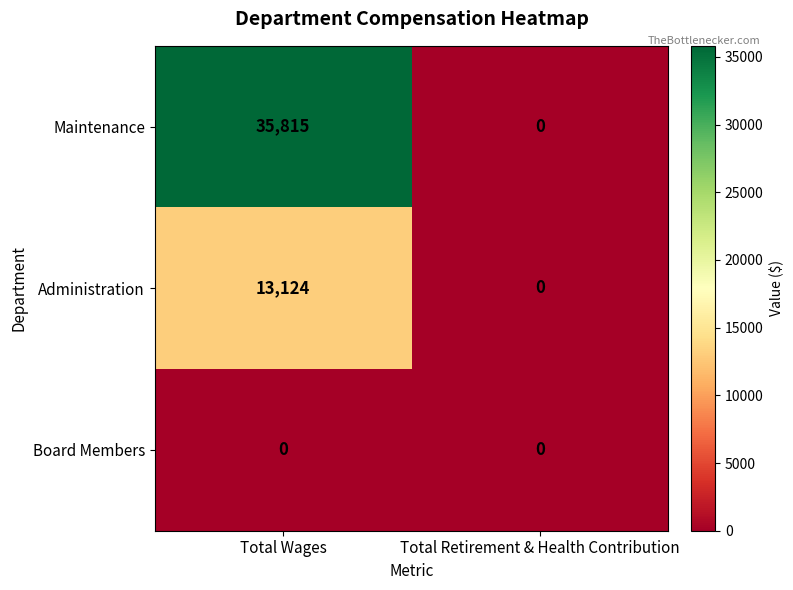

What is the greatest value displayed?

35815